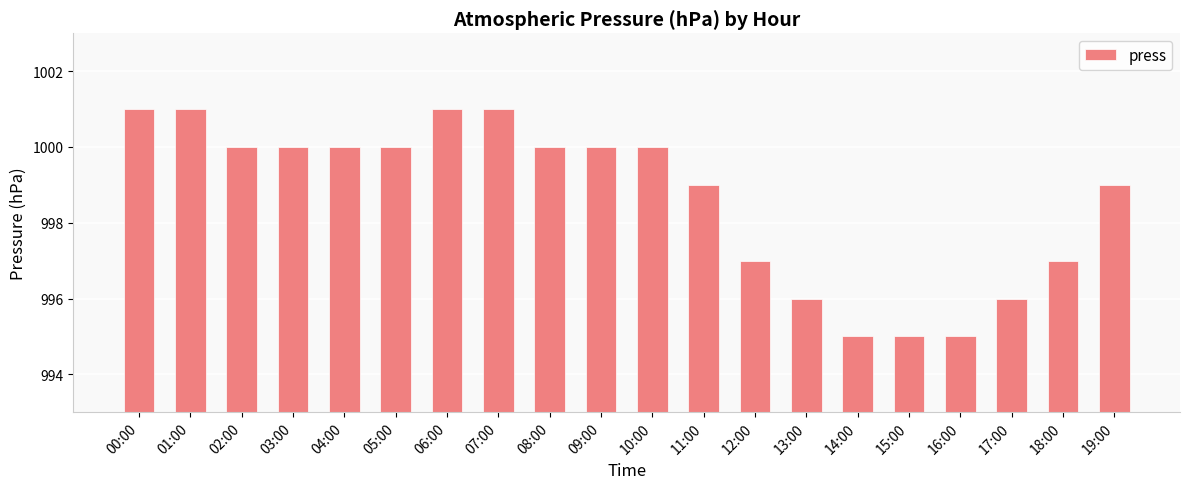

Which has a higher value, 04:00 or 07:00?

07:00